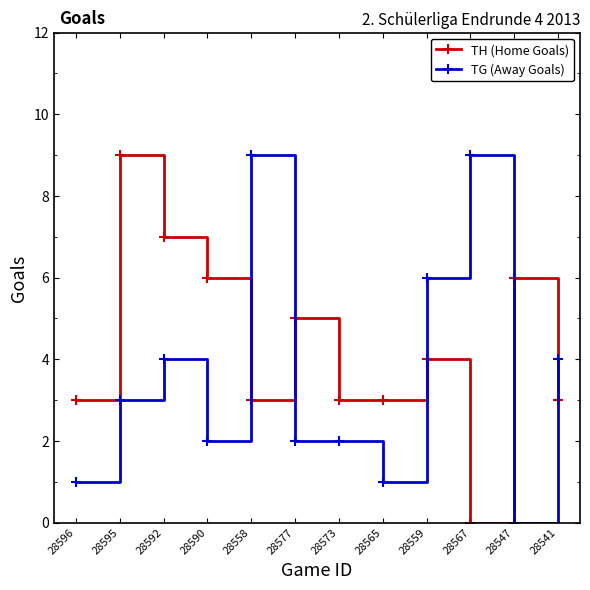

What is the value of the TG (Away Goals) point at the 2nd from the left?

3